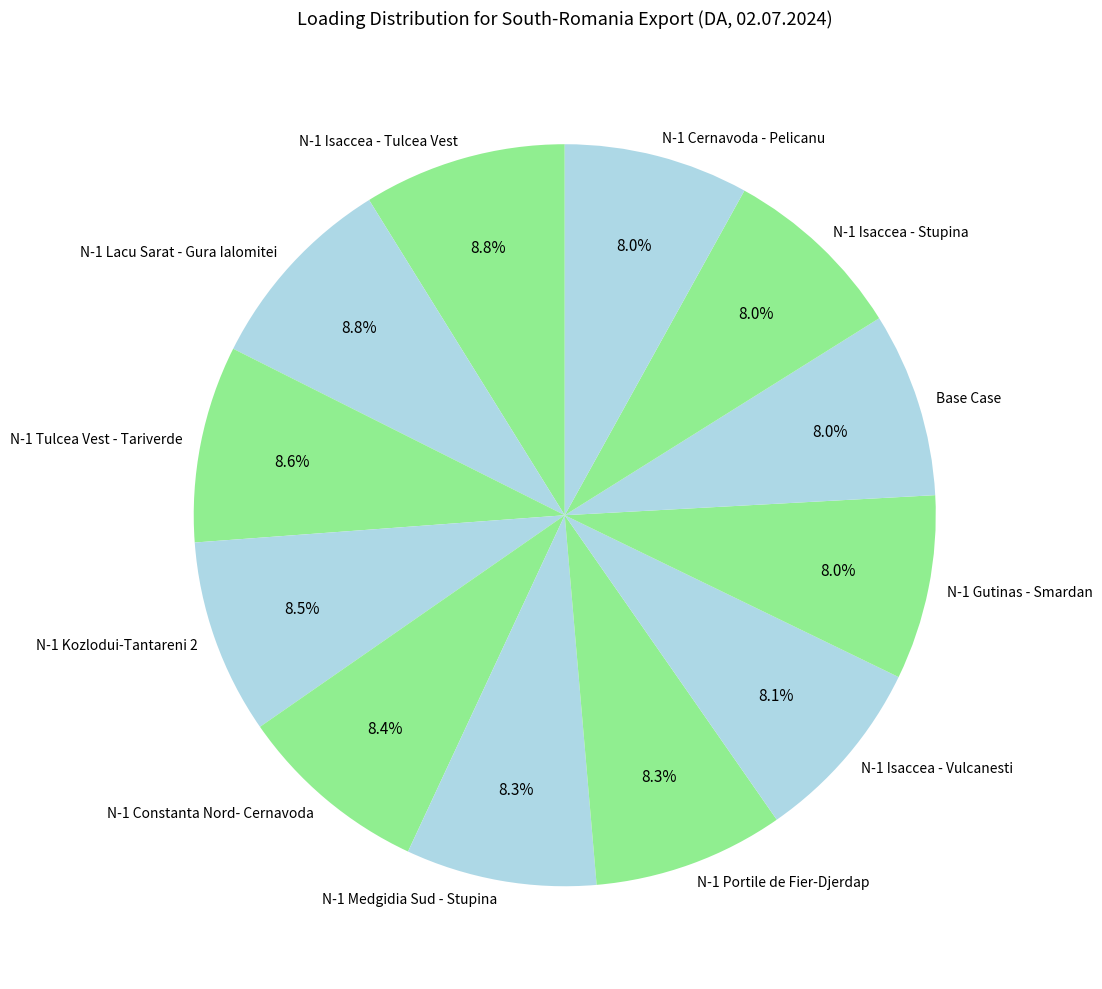

To the nearest percent, what portion does N-1 Cernavoda - Pelicanu represent?

8%